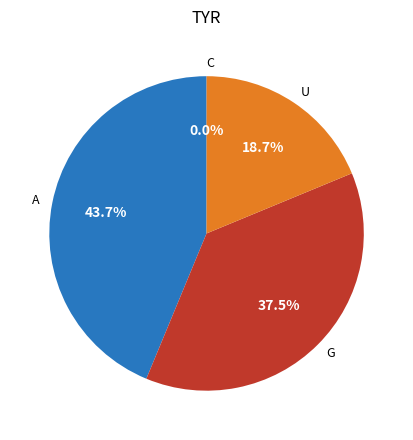

What is the ratio of the value at A to the value at U?

2.3